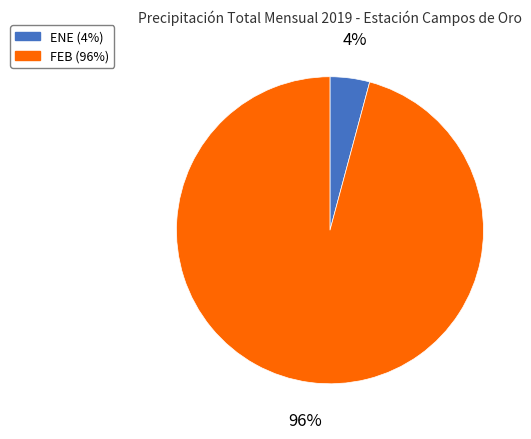

Is there a majority slice in this chart?

Yes